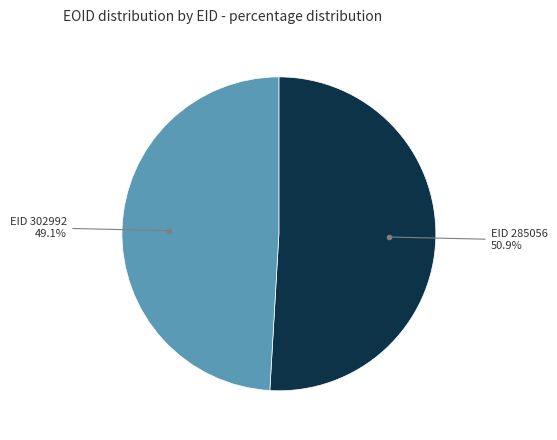

Does EID 302992 account for over 50% of the chart?

No